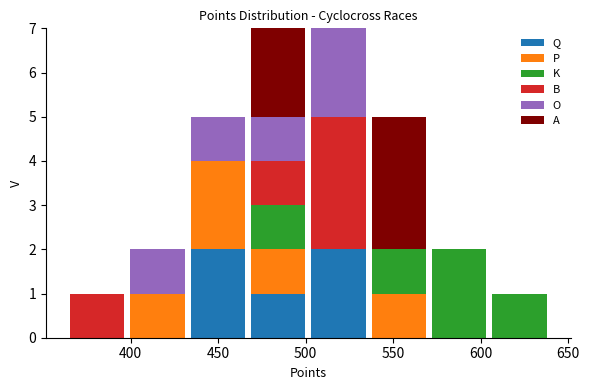

What is the total height of the stacked bar covering 605 to 640 on the x-axis? Neither the bar edges nor the heights are printed on the chart, so give them approximately, as read against the axes.

1